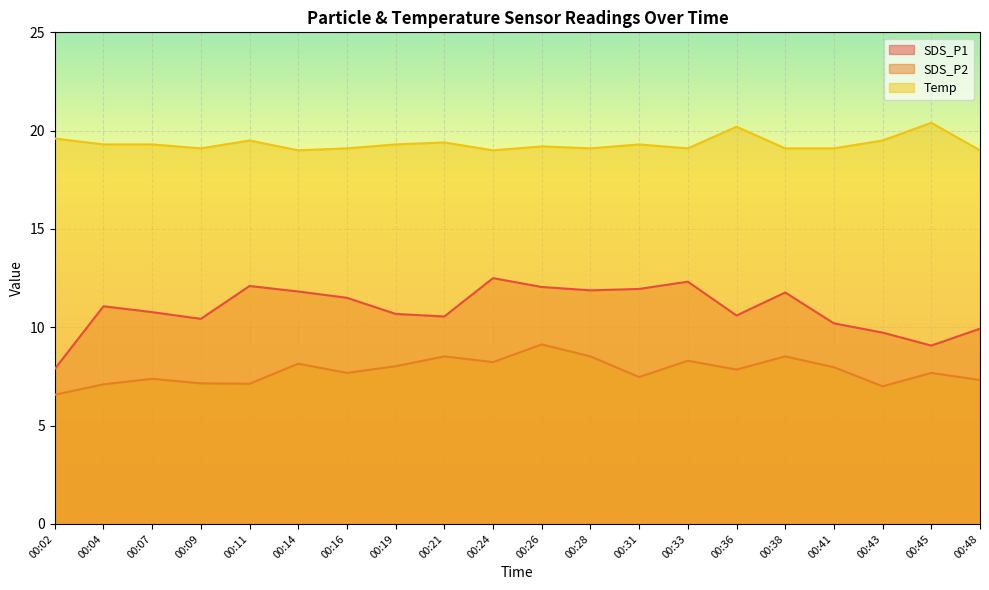

At which category does Temp reach its first local valley?

00:09